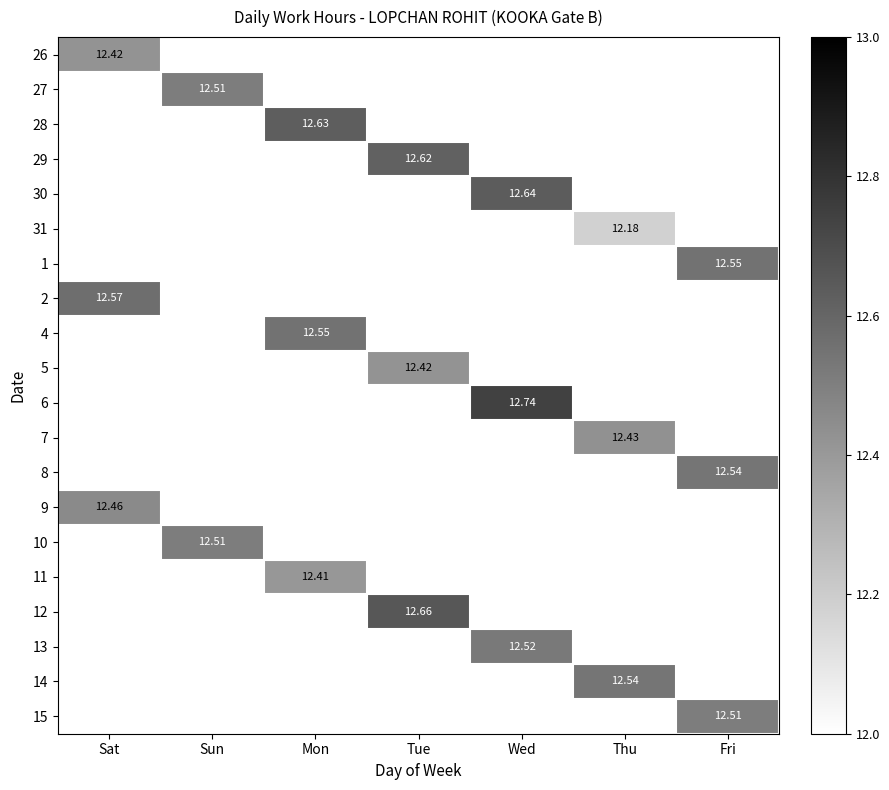

What is the smallest value displayed?

12.2